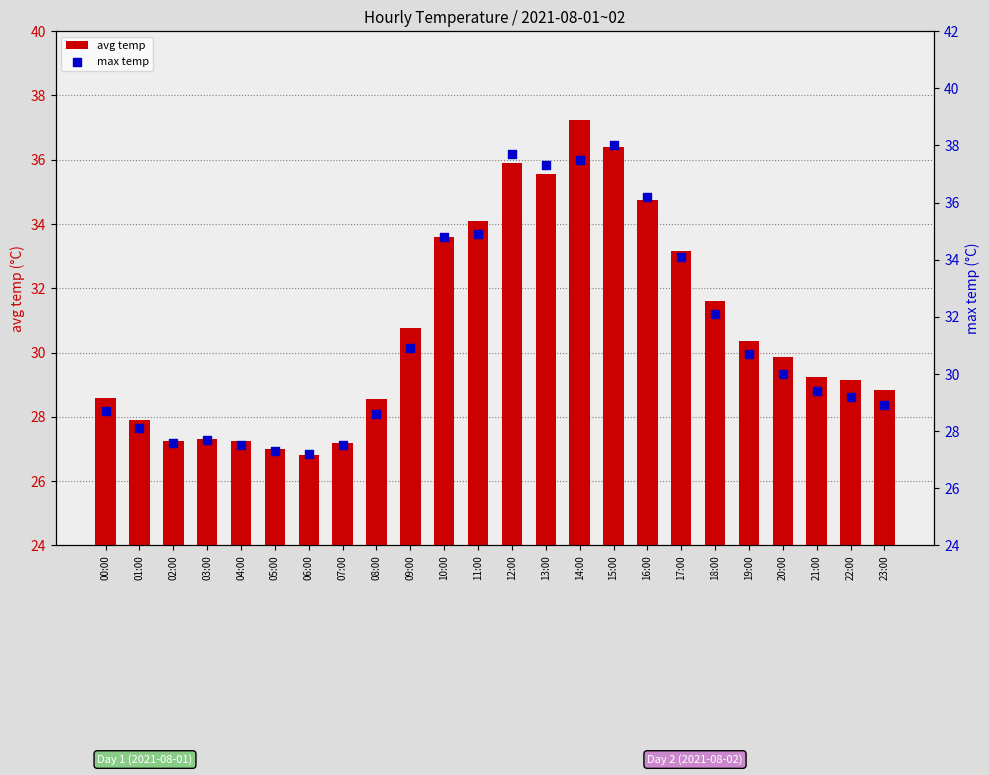

Which series has the largest Y range (max minus min)?

max temp